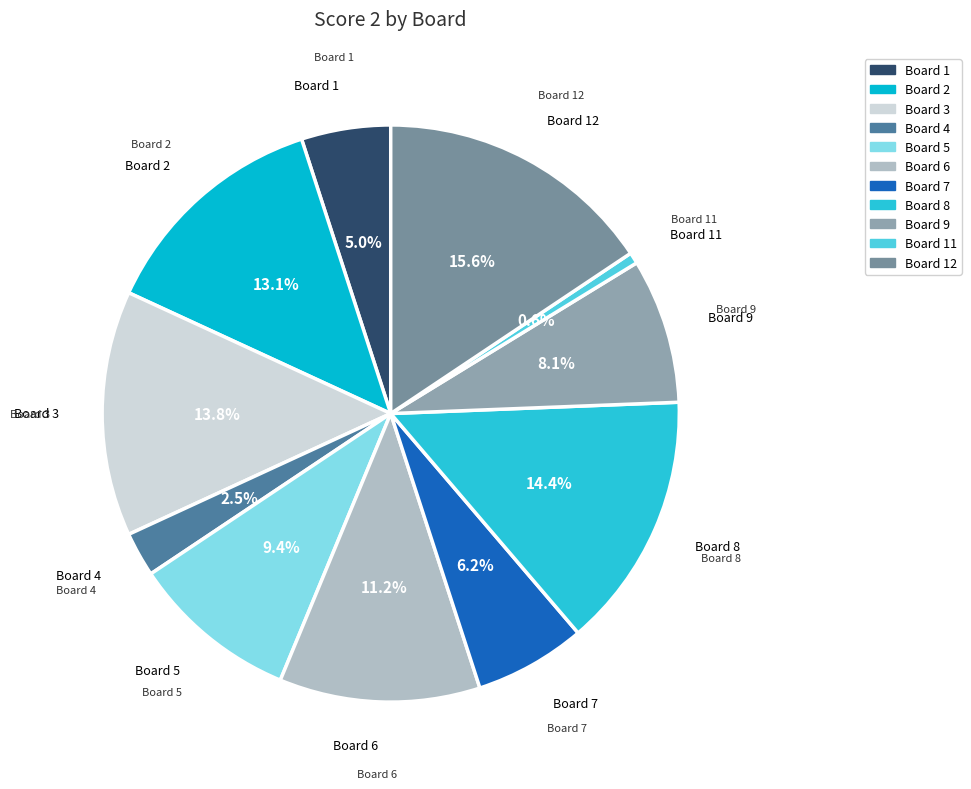

To the nearest percent, what is the average slice percentage?

9%